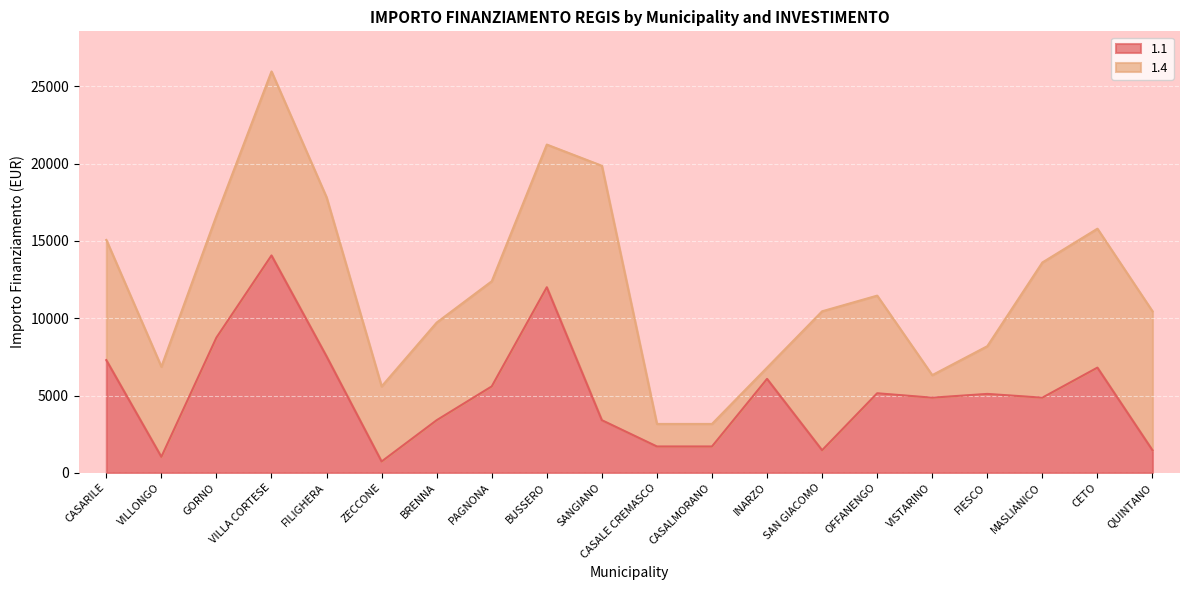

Where is the data nearest to the value 7396?

CASARILE